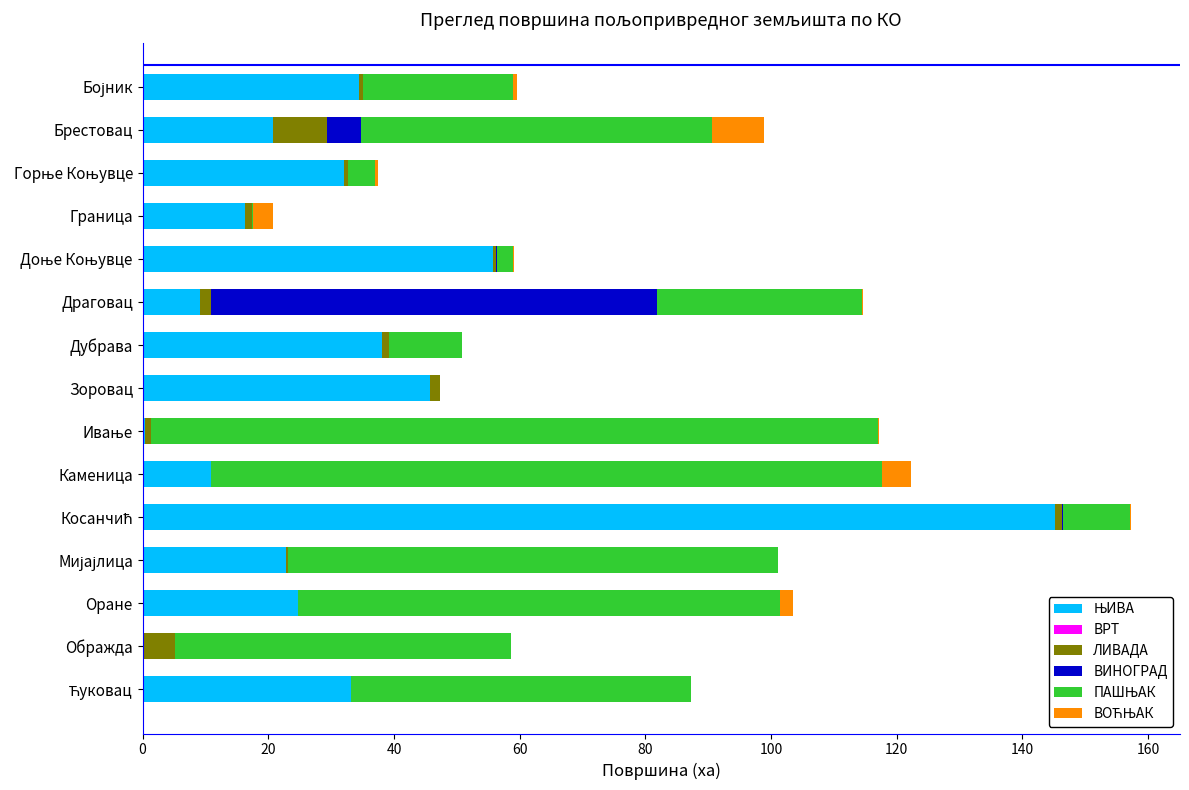

What is the total value across all series at Ображда?

58.7